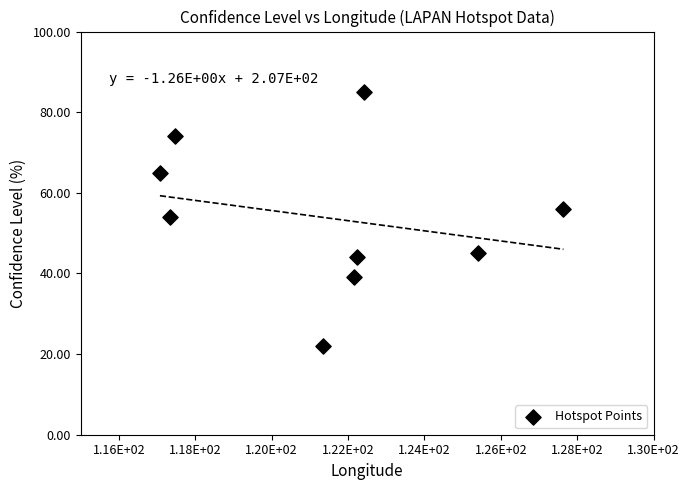

What is the average Y value?

54